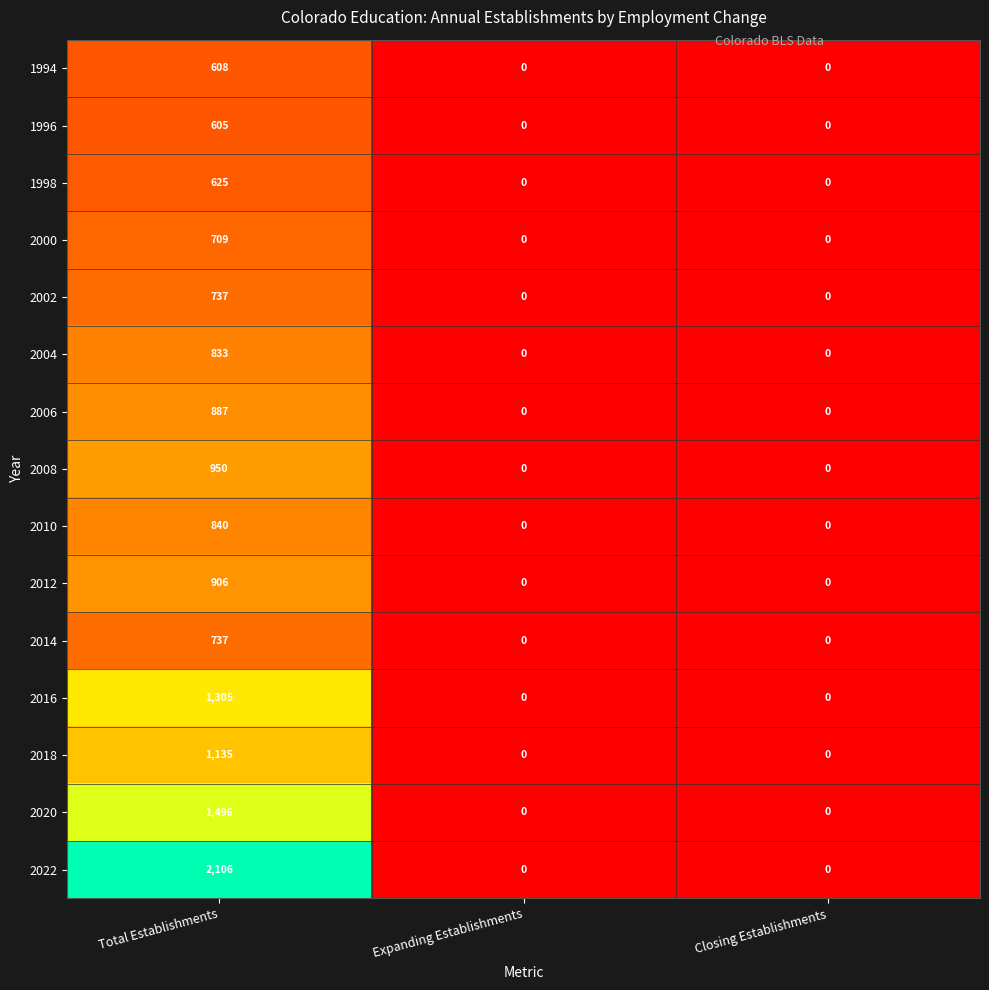

True or false: 1996 has a value of 214 at Closing Establishments.

False